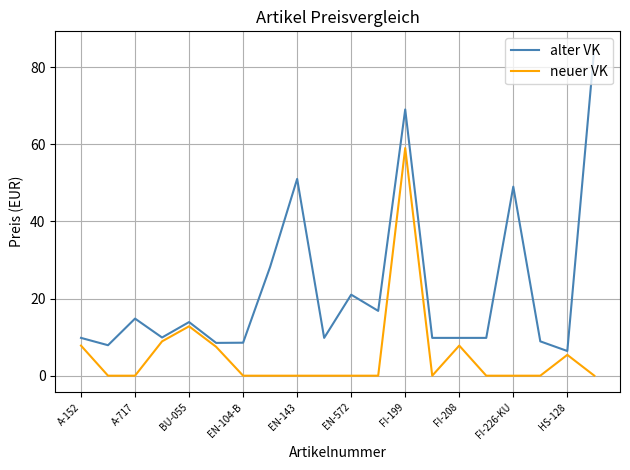

Rank the series by their maximum value, from highest to lowest.

alter VK, neuer VK